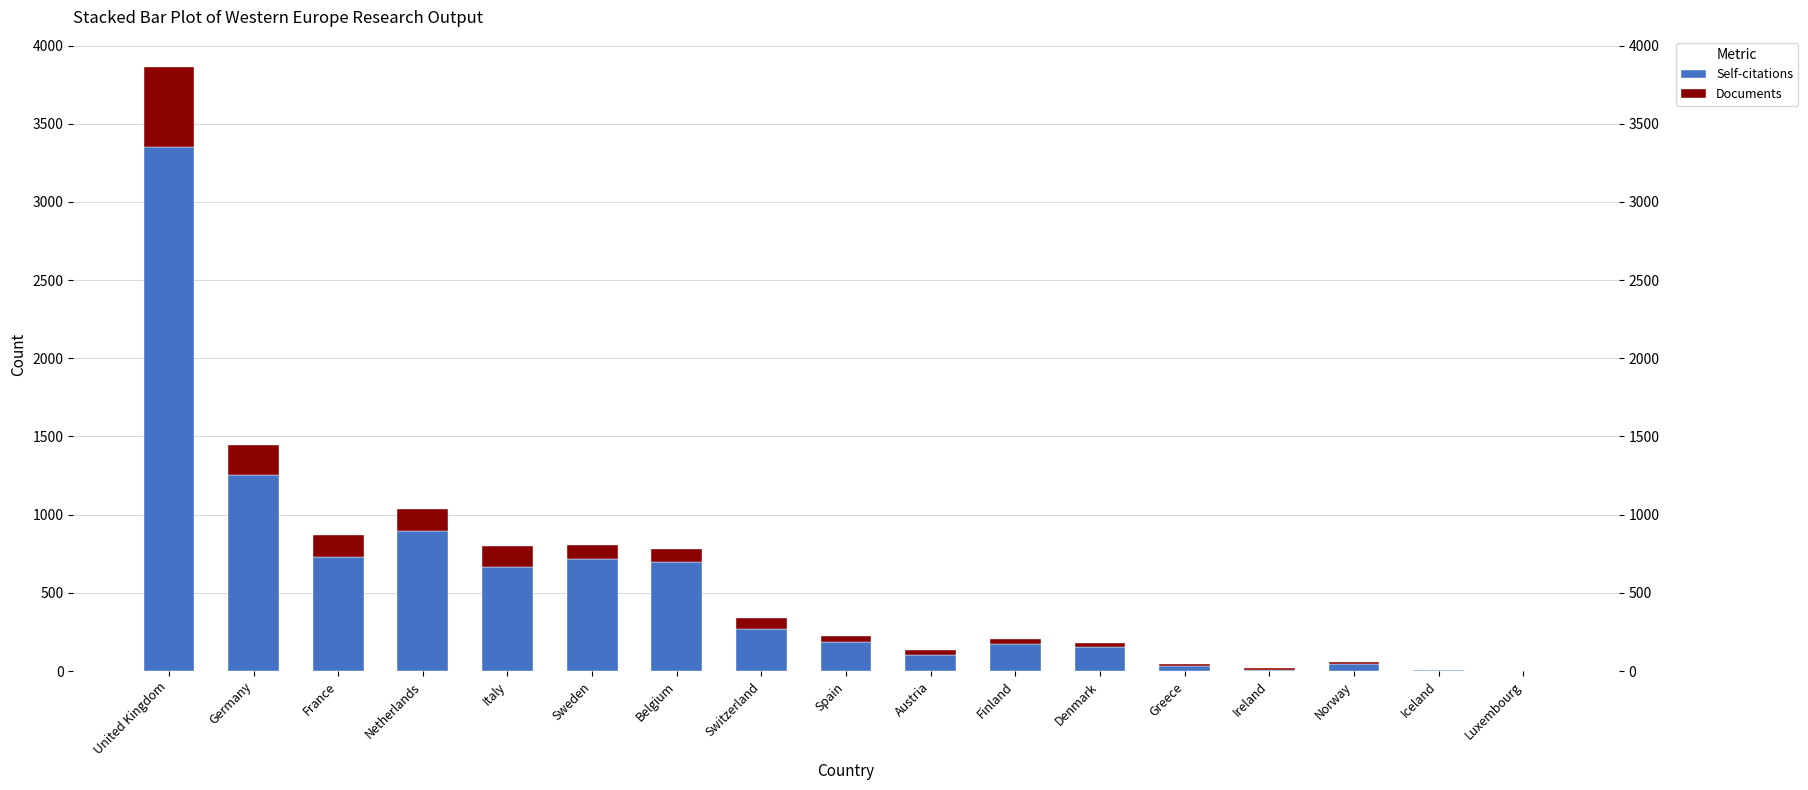

Which series has the largest total across all categories?

Self-citations